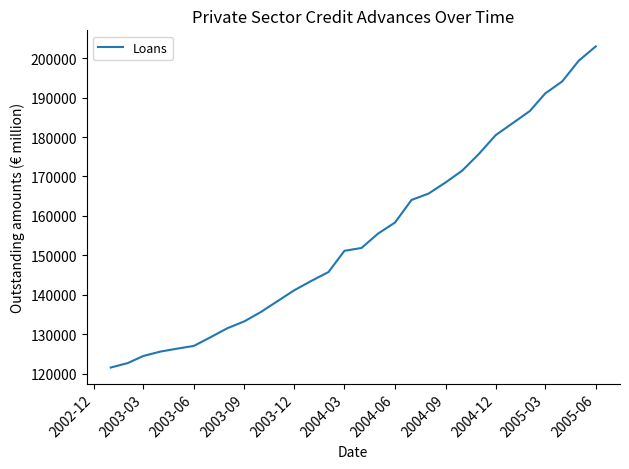

What is the difference between the maximum and minimum values?

81473